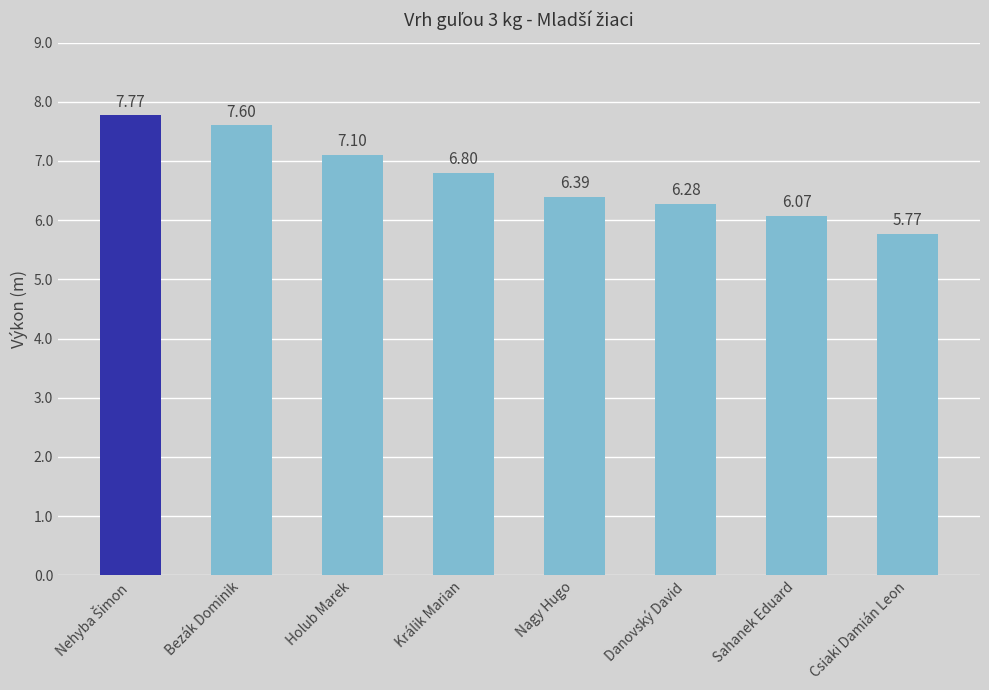

What is the label of the 2nd bar from the left?

Bezák Dominik